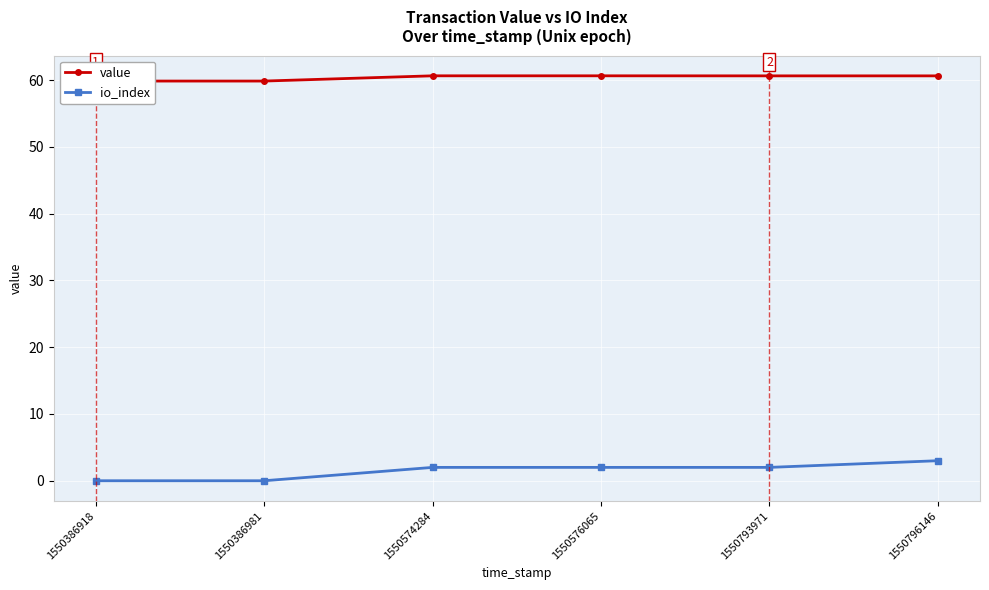

The value series shows 101.0 at 1550796146. True or false?

False